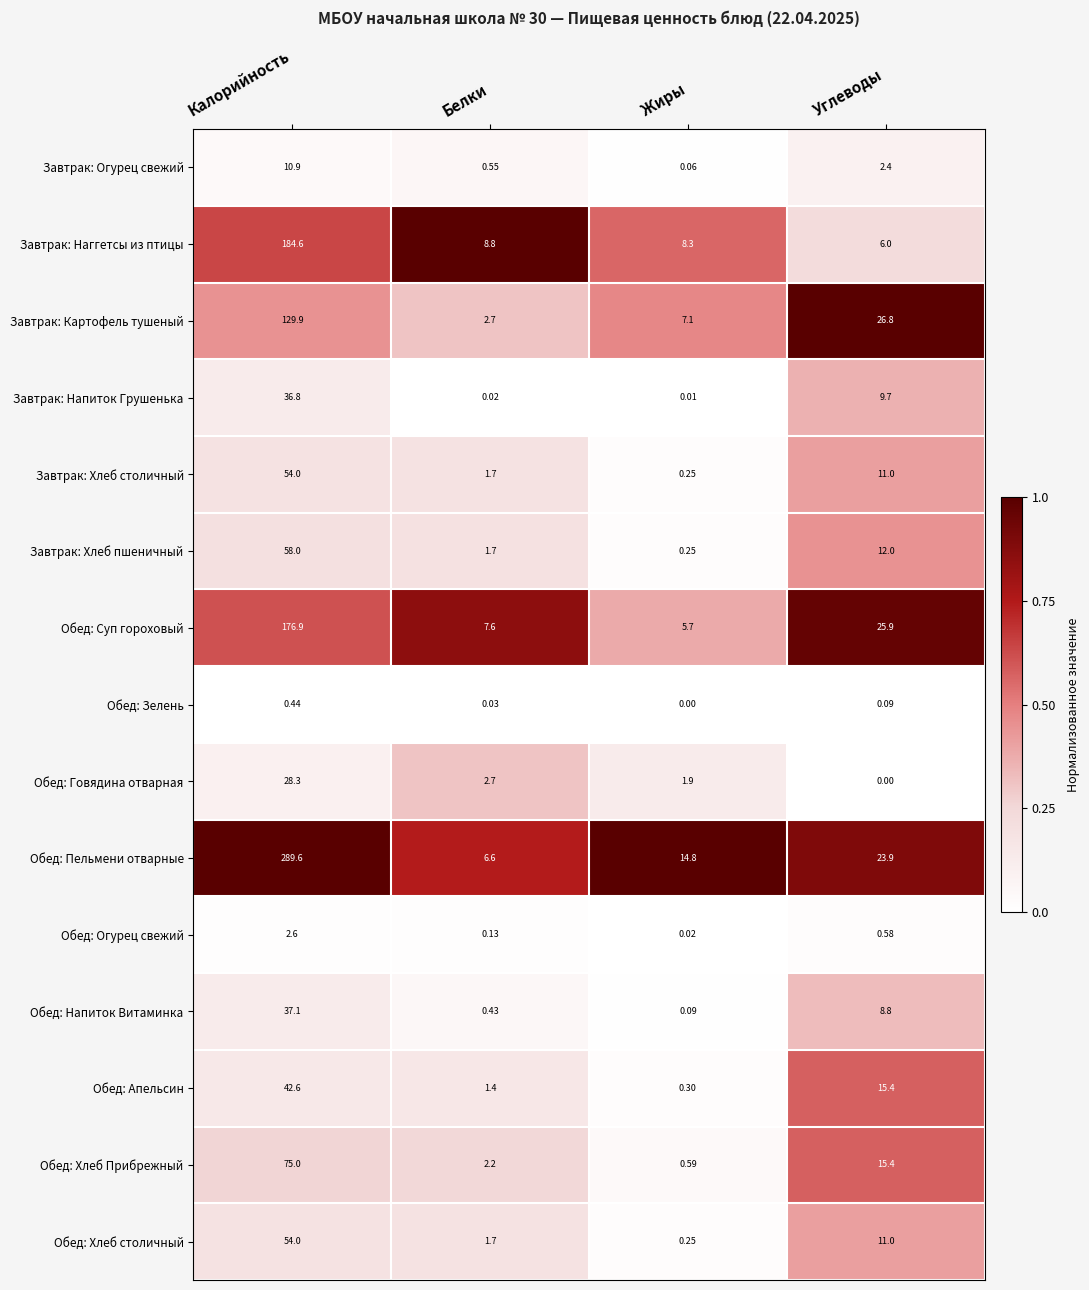

Rank the categories by Обед: Апельсин value from lowest to highest.

Жиры, Белки, Углеводы, Калорийность